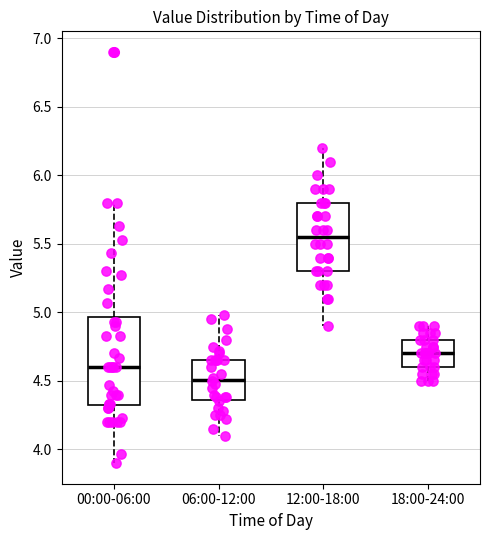

Which box has the highest median line?

12:00-18:00